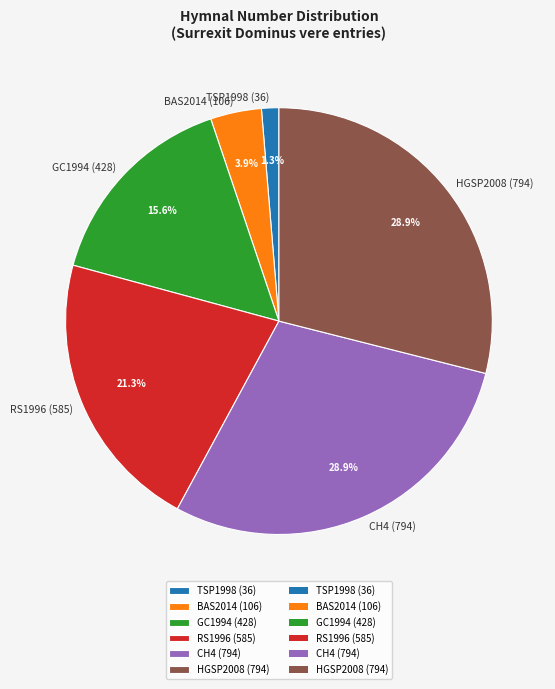

Is there any slice that represents more than half of the pie?

No